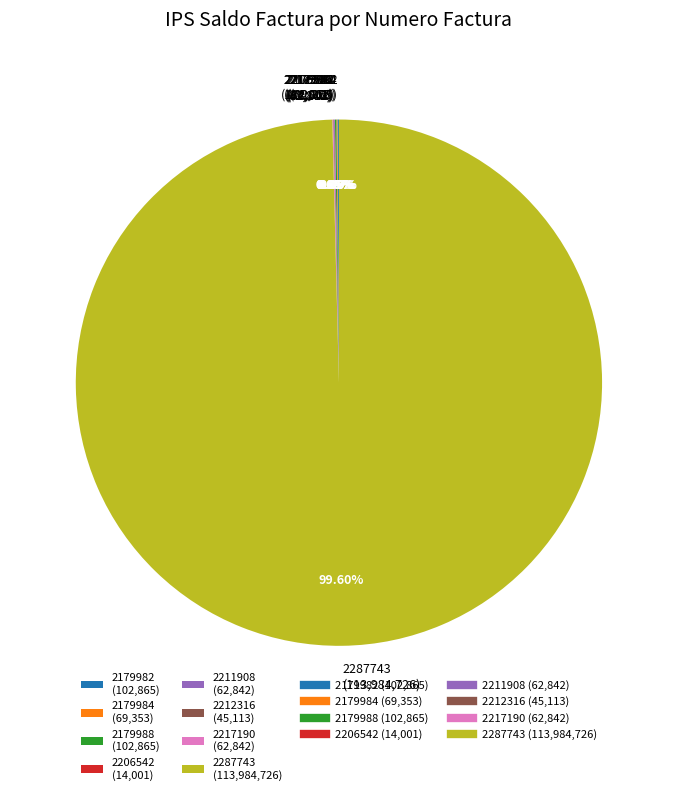

Does any single category account for the majority?

Yes